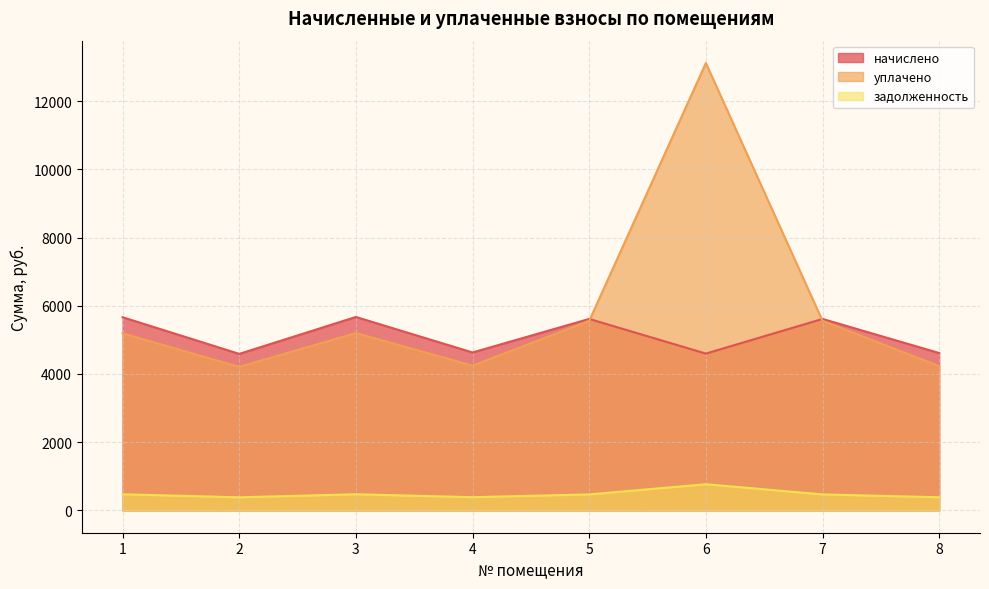

Reading left to right, transcribe all the data shown in this chart.

начислено: 5663.6	4588.8	5671.8	4630.1	5614.0	4597.0	5614.0	4613.5
уплачено: 5191.7	4206.4	5199.1	4244.2	5558.3	13117.9	5558.3	4229.1
задолженность: 472.0	382.4	472.6	385.8	467.8	766.2	467.8	384.5